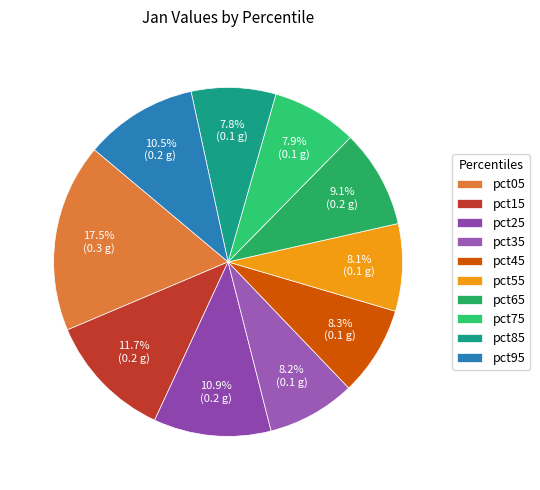

Is there a majority slice in this chart?

No